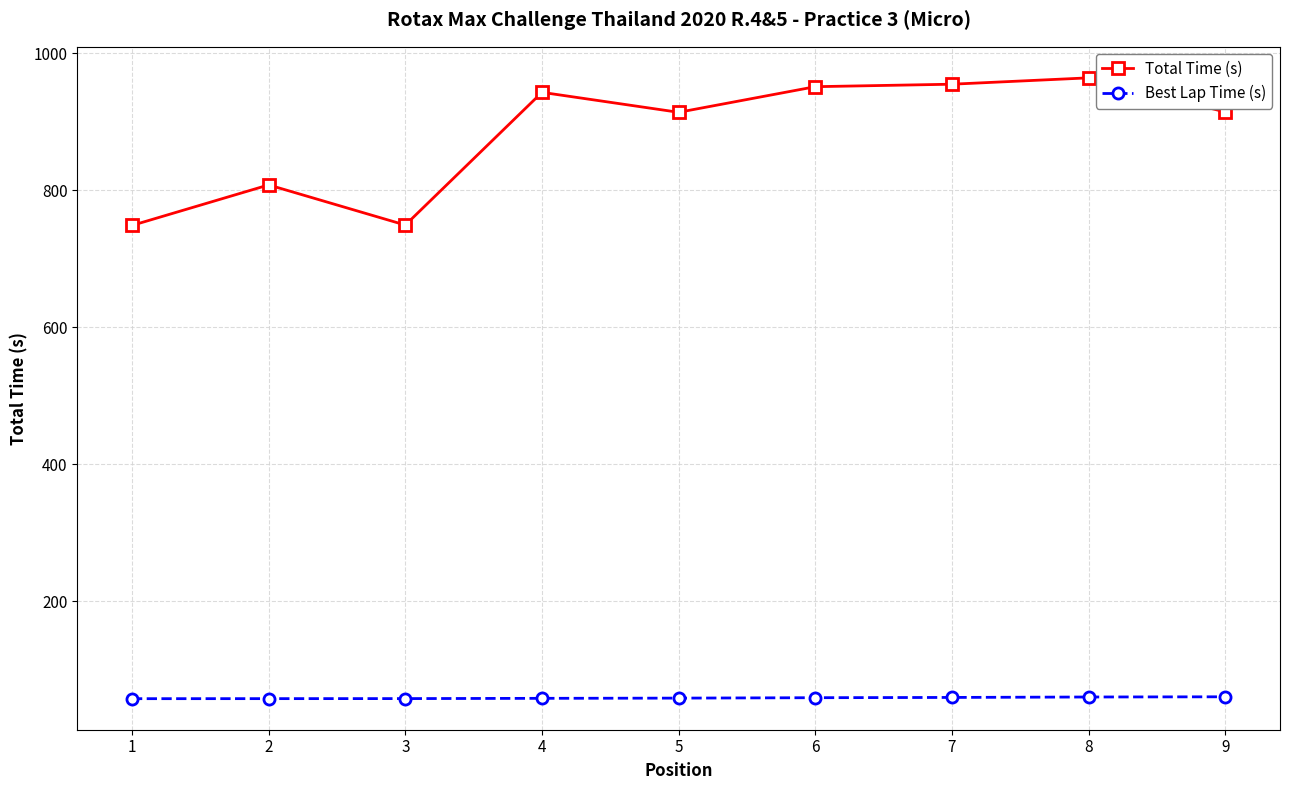

Which series has the widest spread of values?

Total Time (s)